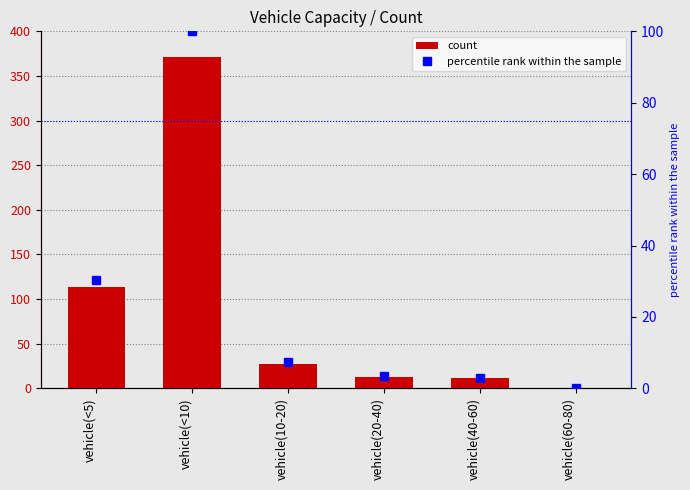

Where is count nearest to the value 185?

vehicle(<5)